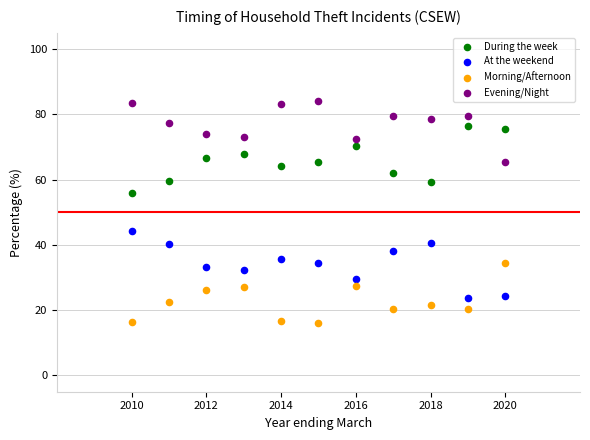

What is the X range (max minus min) for the scatter plot?

10.0